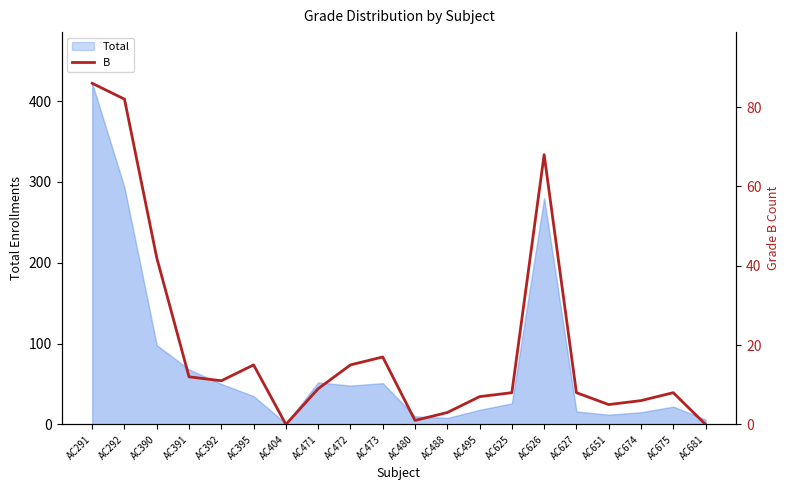

What is the value of the 15th point from the left?

68